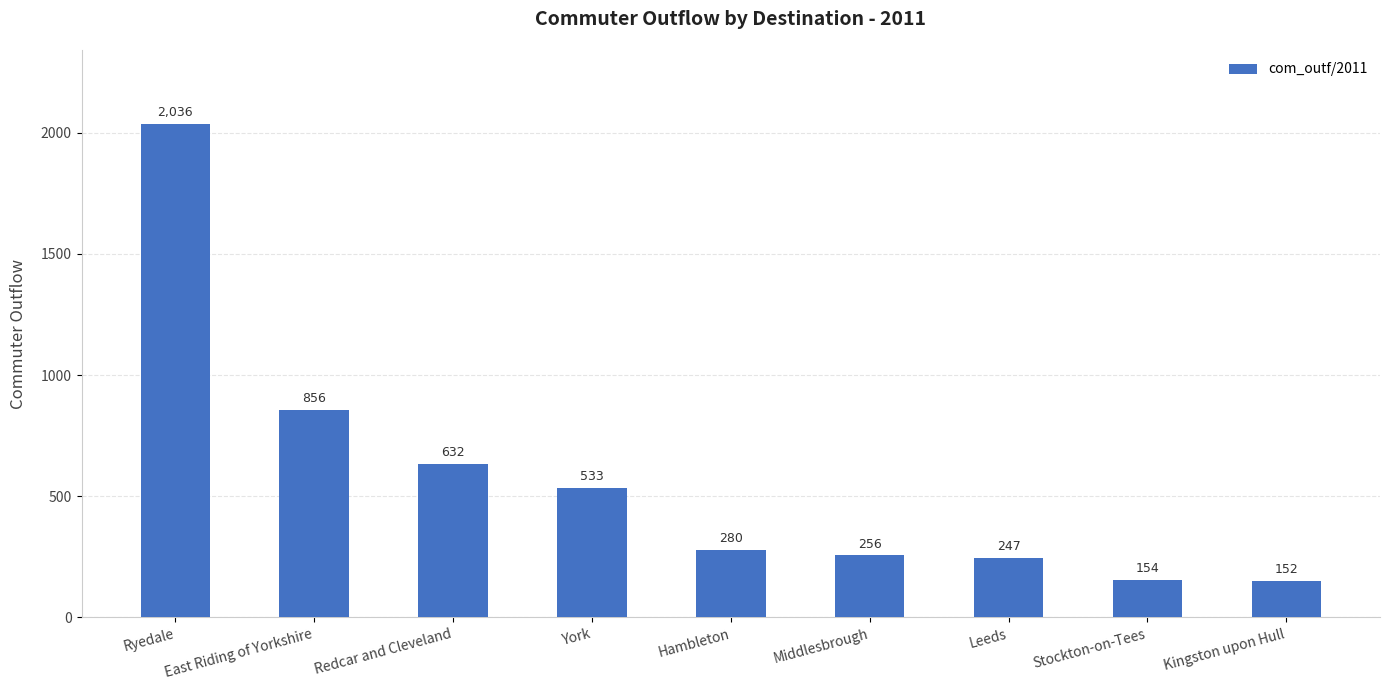

What position from the left is Leeds?

7